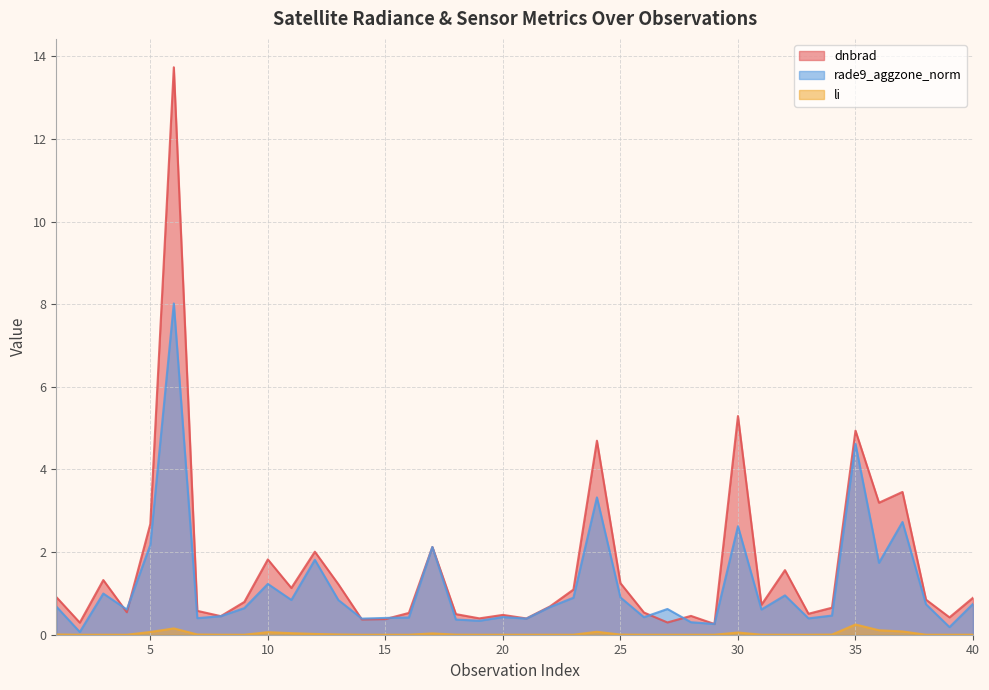

Where is the first local minimum for rade9_aggzone_norm?

2